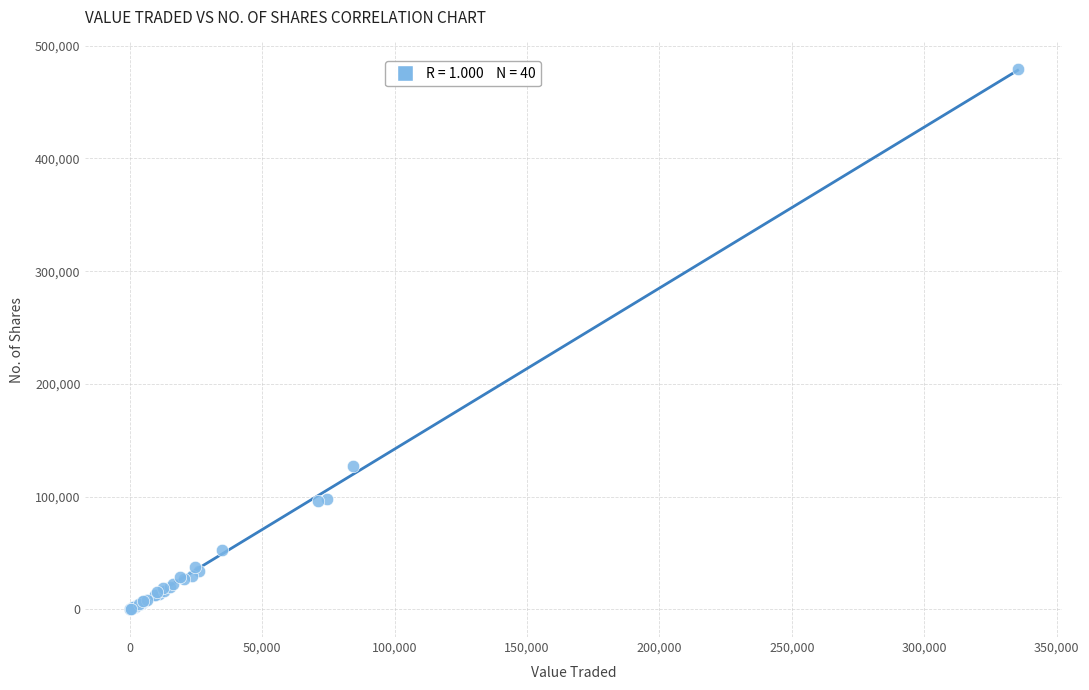

What Y value in the scatter plot is closest to 239427?

126866